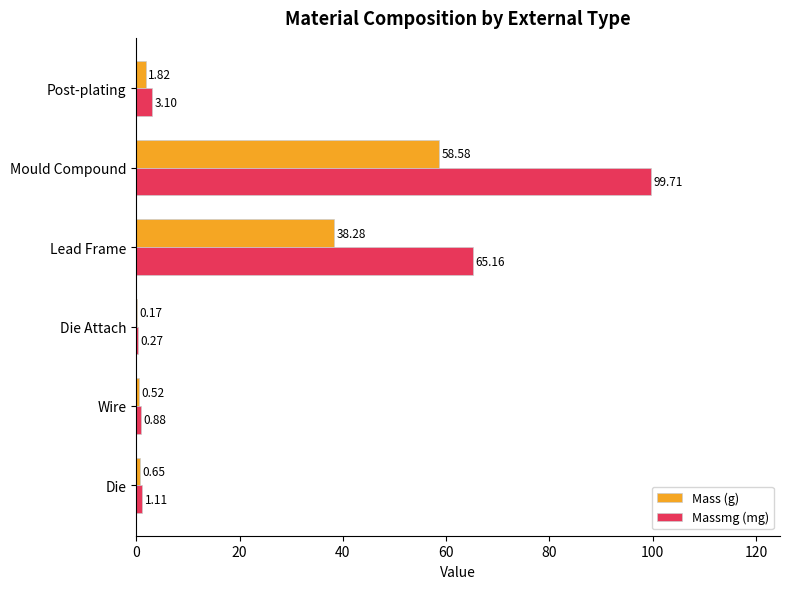

How many categories are shown in the chart?

6